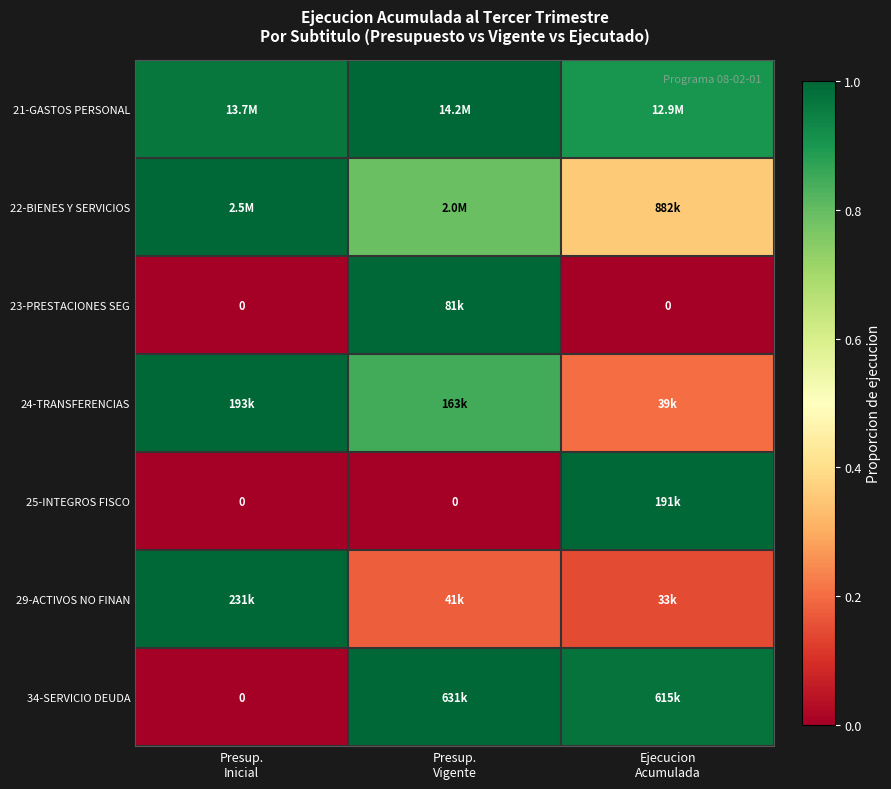

What is the total value across all series at Presup.
Vigente?

4.8